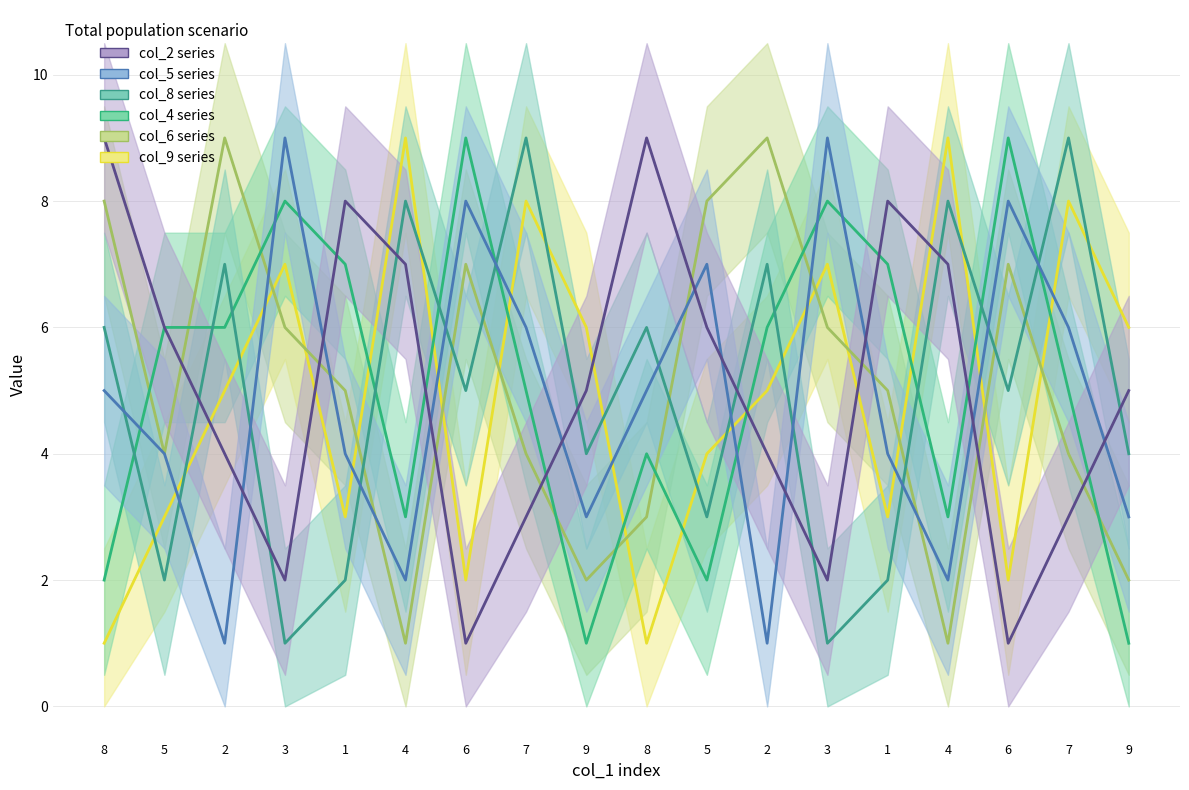

How many distinct data groups are displayed?

6